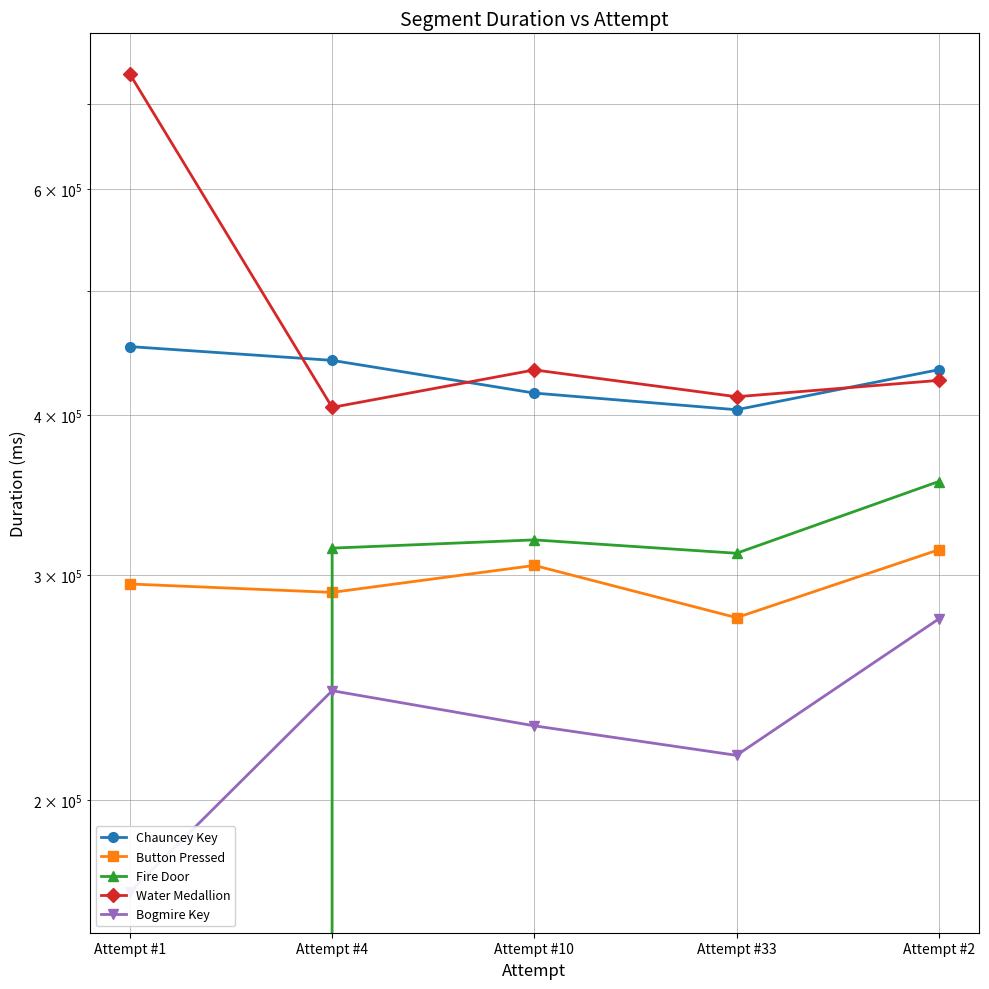

Does the chart display data point markers on the line(s)?

Yes